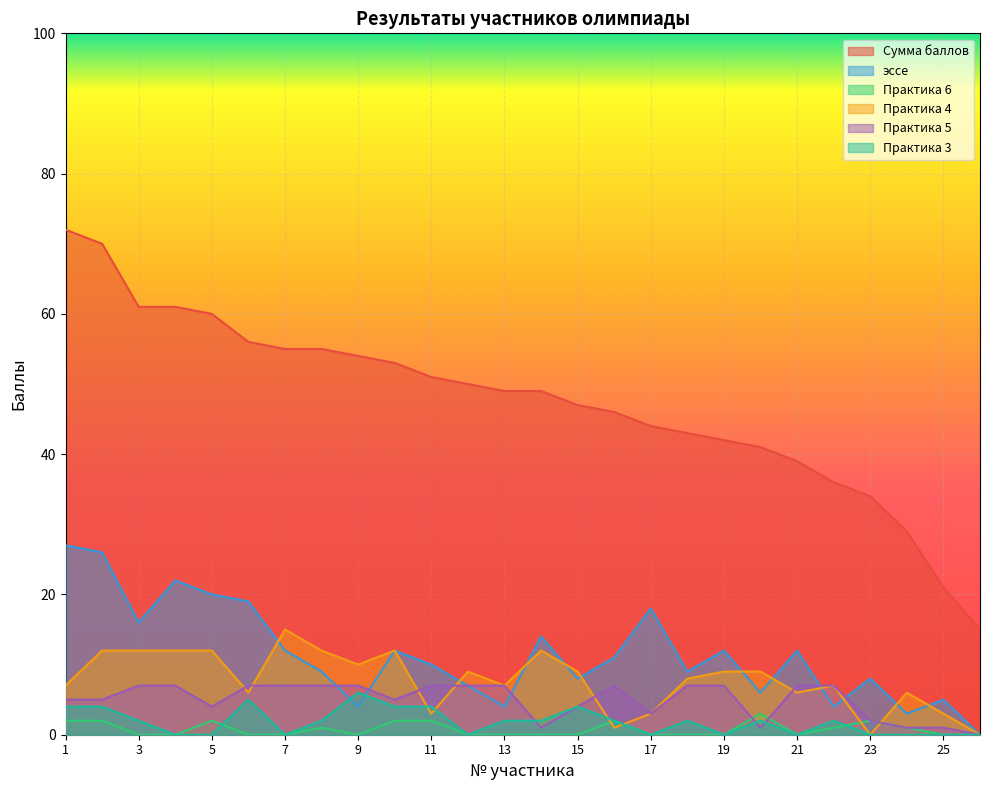

Where does the Практика 3 series first go above 2?

1